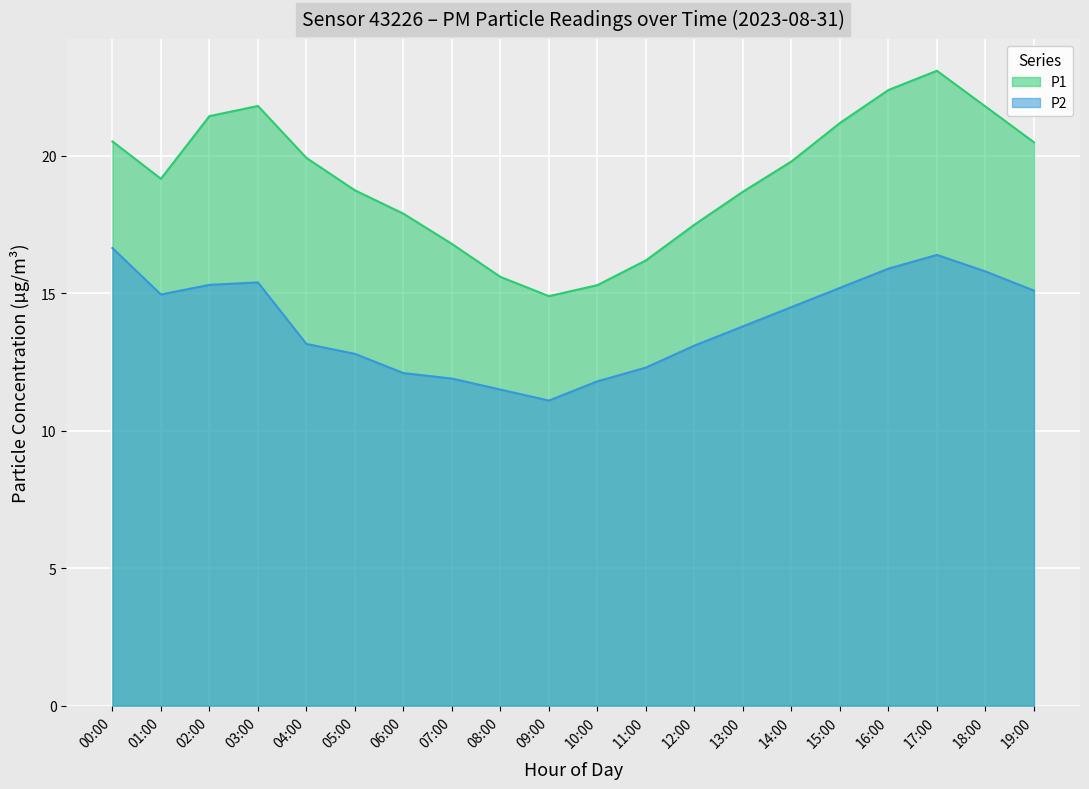

True or false: P2 and P1 cross at least once.

False